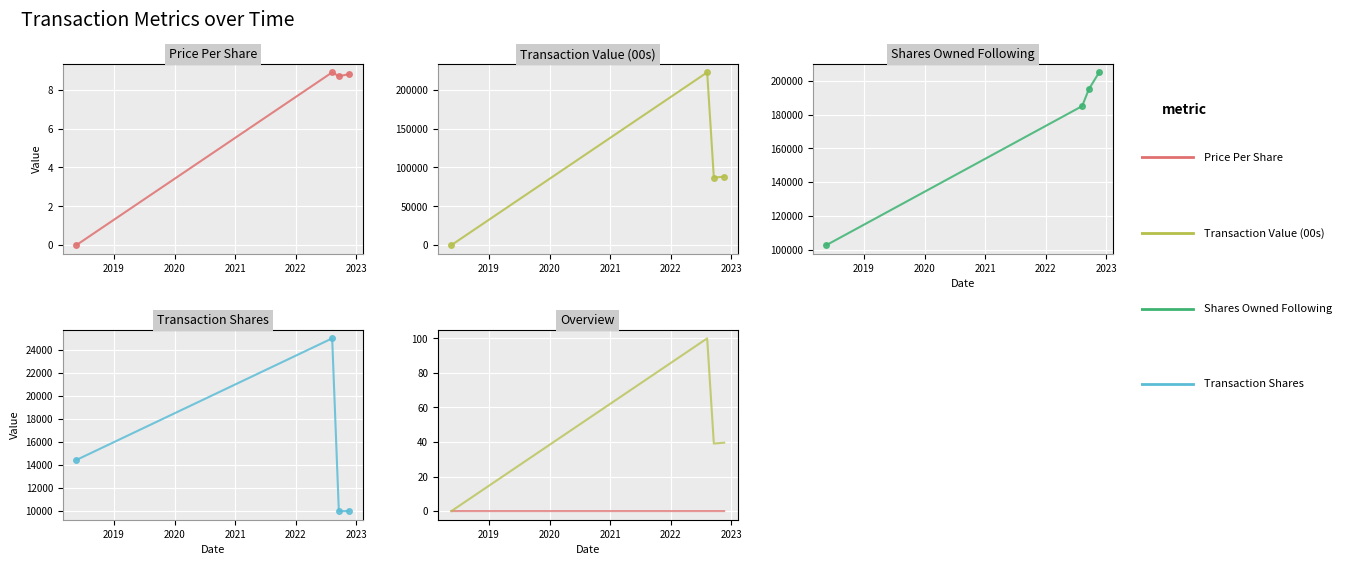

How many positive values does the Transaction Value (00s) series have?

3